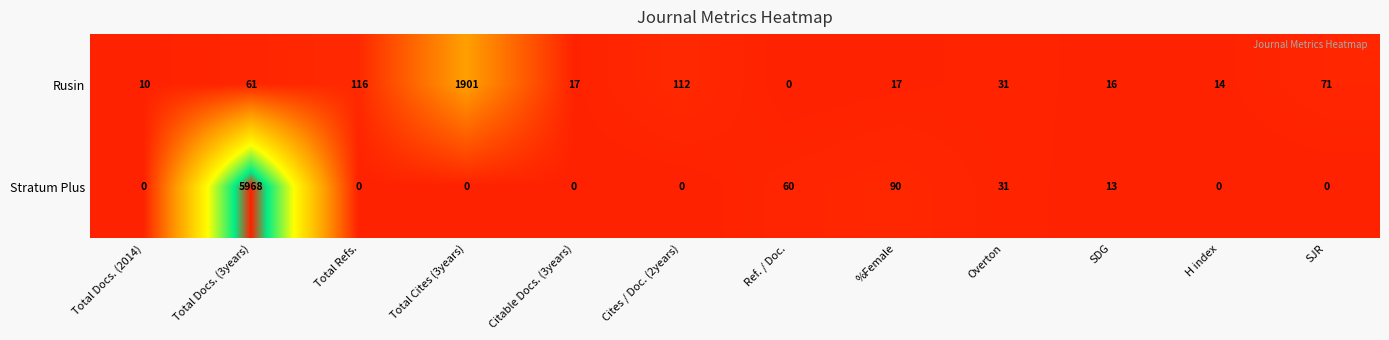

True or false: Rusin has a value of 14 at H index.

True